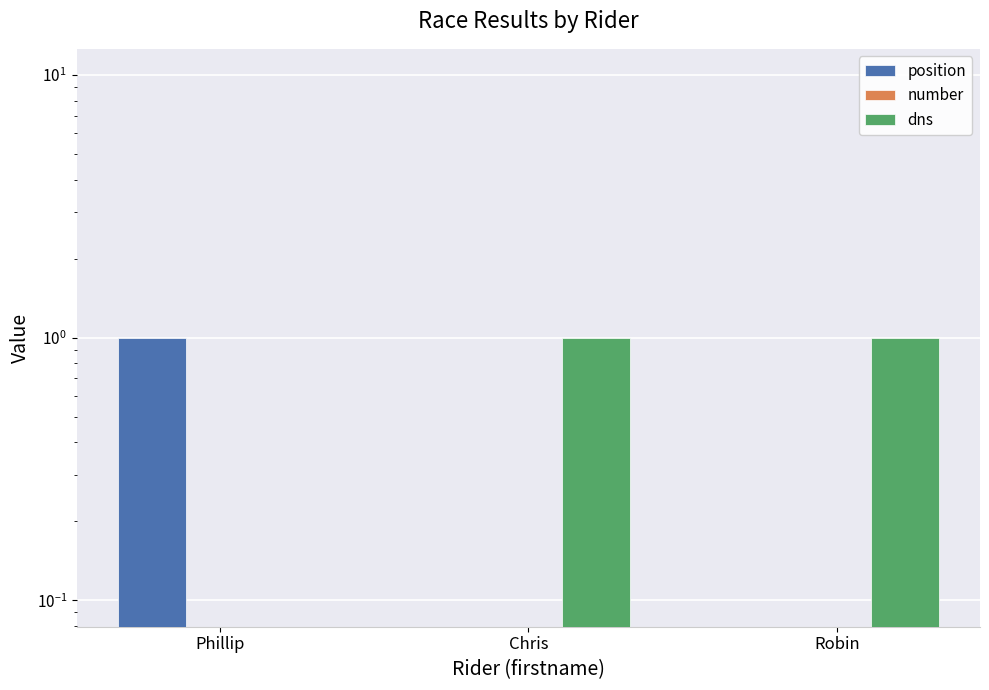

Where is dns nearest to the value 0?

Phillip